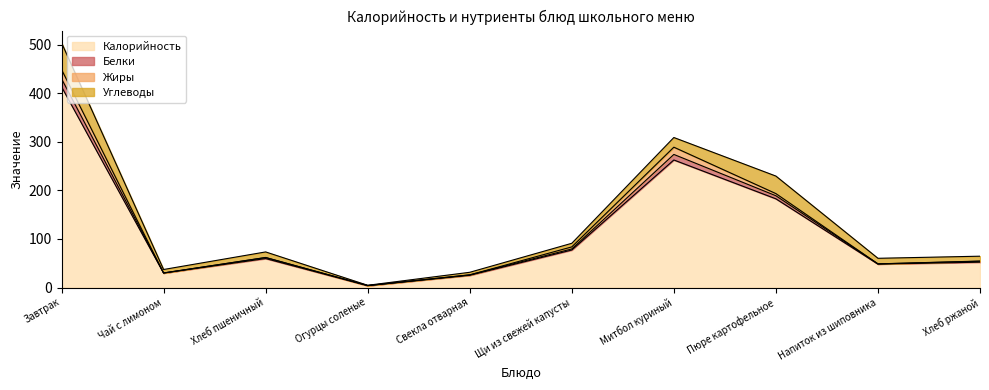

The value of Белки at Свекла отварная is 41.5. True or false?

False